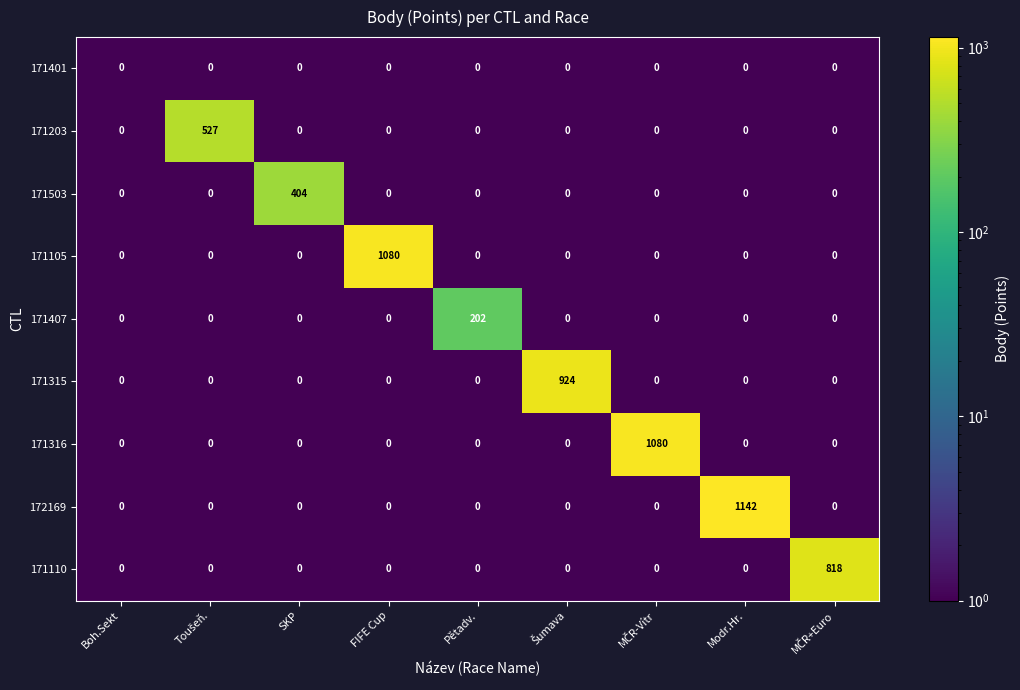

What is the average value of the 171105 series?

120